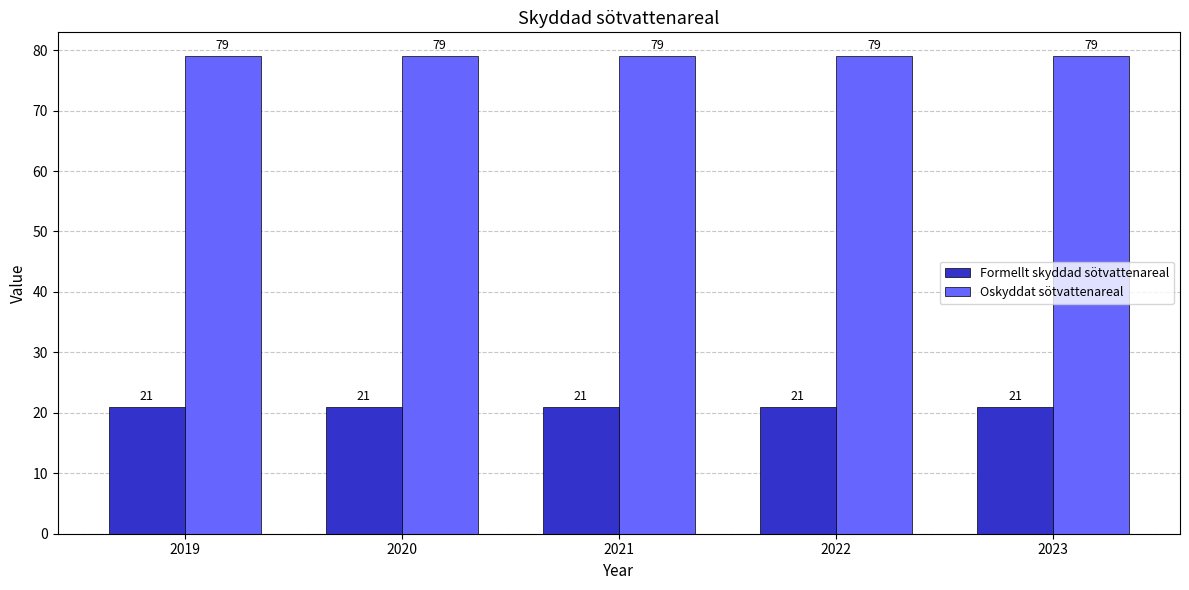

Read the Oskyddat sötvattenareal value at 2019.

79